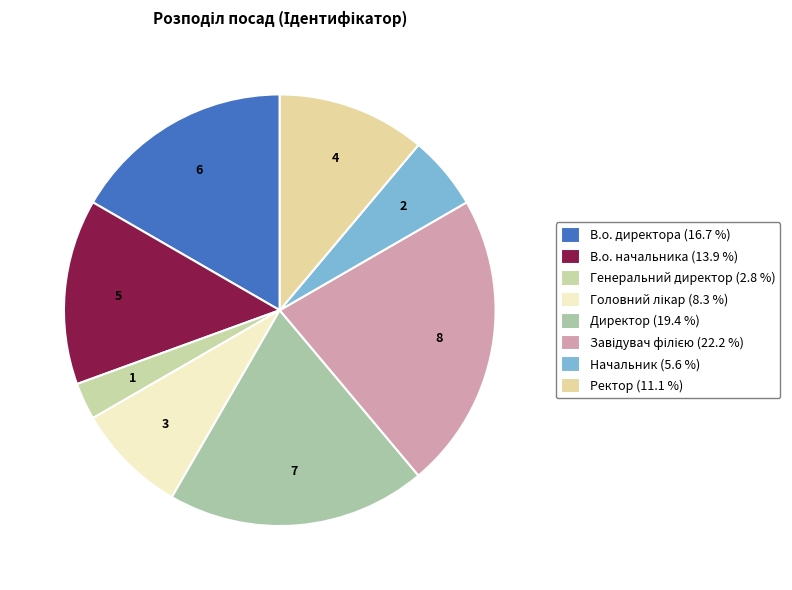

Between Завідувач філією and В.о. начальника, which is larger?

Завідувач філією